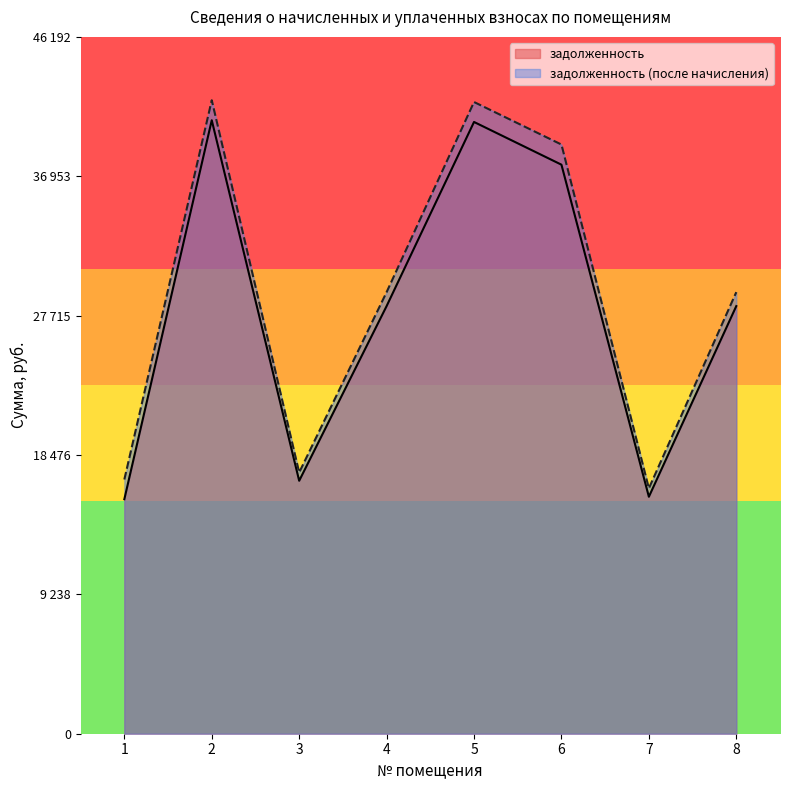

Which series has the widest spread of values?

задолженность (после начисления)